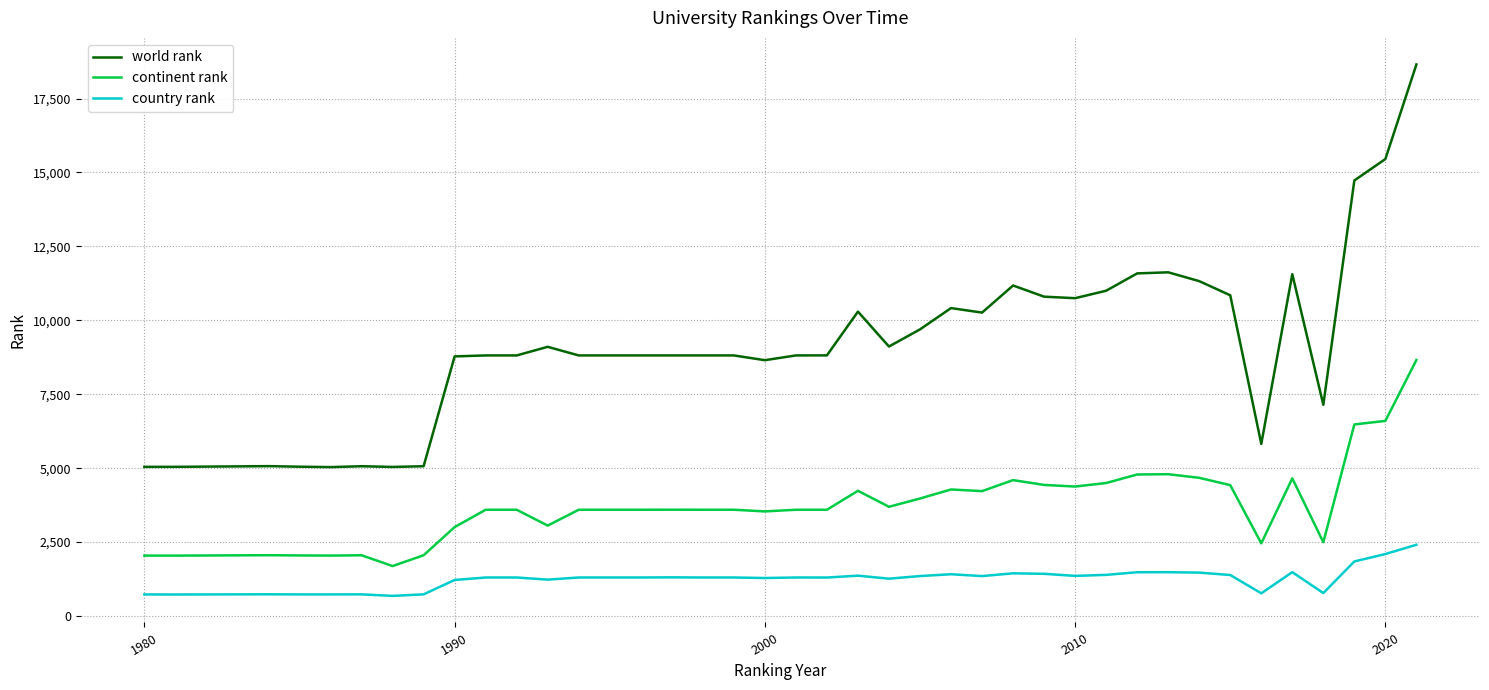

What is the highest value of the world rank series?

18652